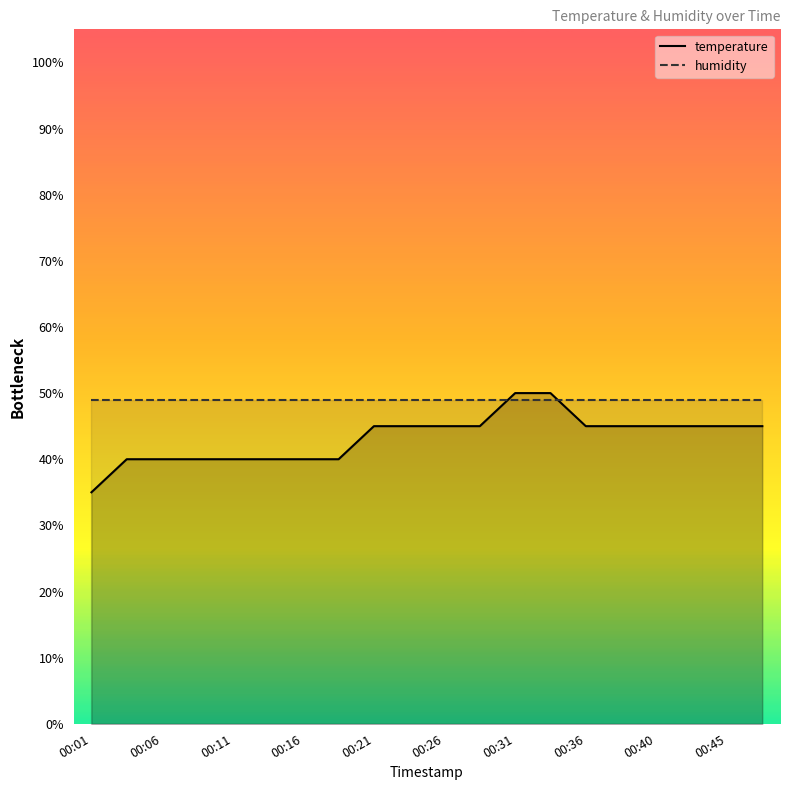

List the labels in order of value, largest first.

00:31, 00:33, 00:21, 00:23, 00:26, 00:28, 00:36, 00:38, 00:40, 00:43, 00:45, 00:48, 00:04, 00:06, 00:09, 00:11, 00:13, 00:16, 00:18, 00:01